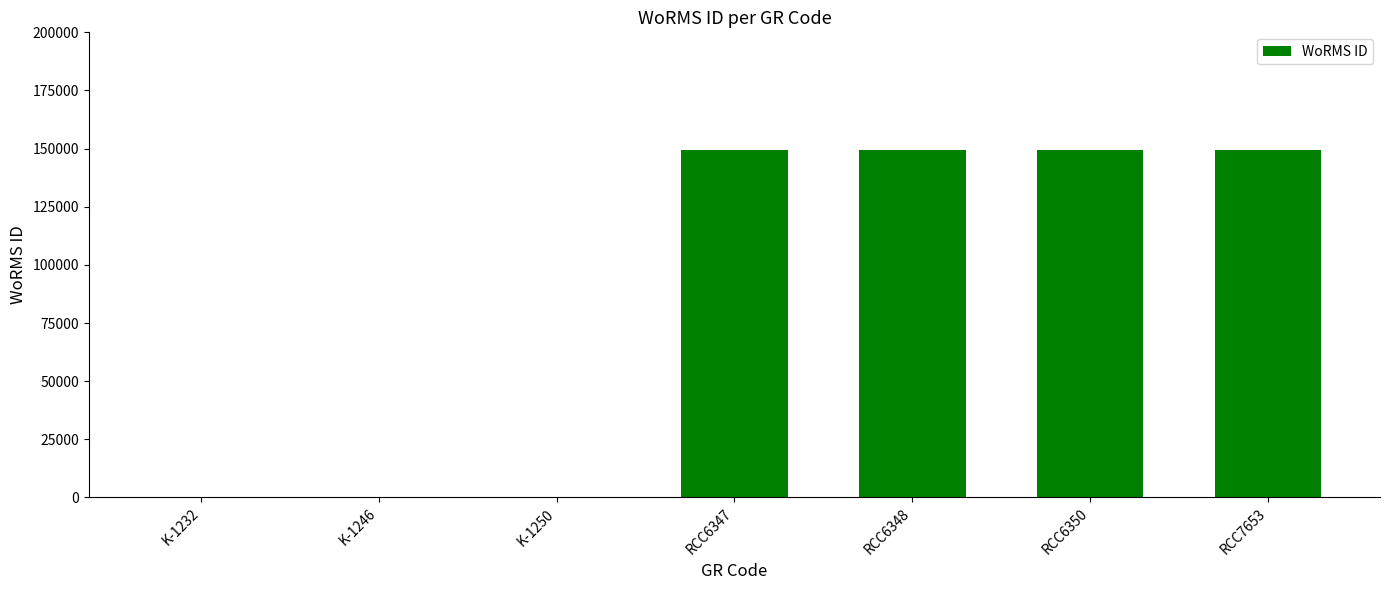

What is the change in value from K-1232 to RCC6348?

+149241